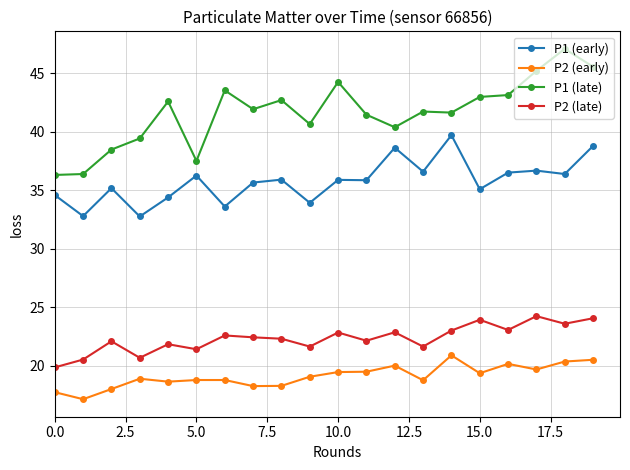

True or false: P1 (late) and P1 (early) cross at least once.

False